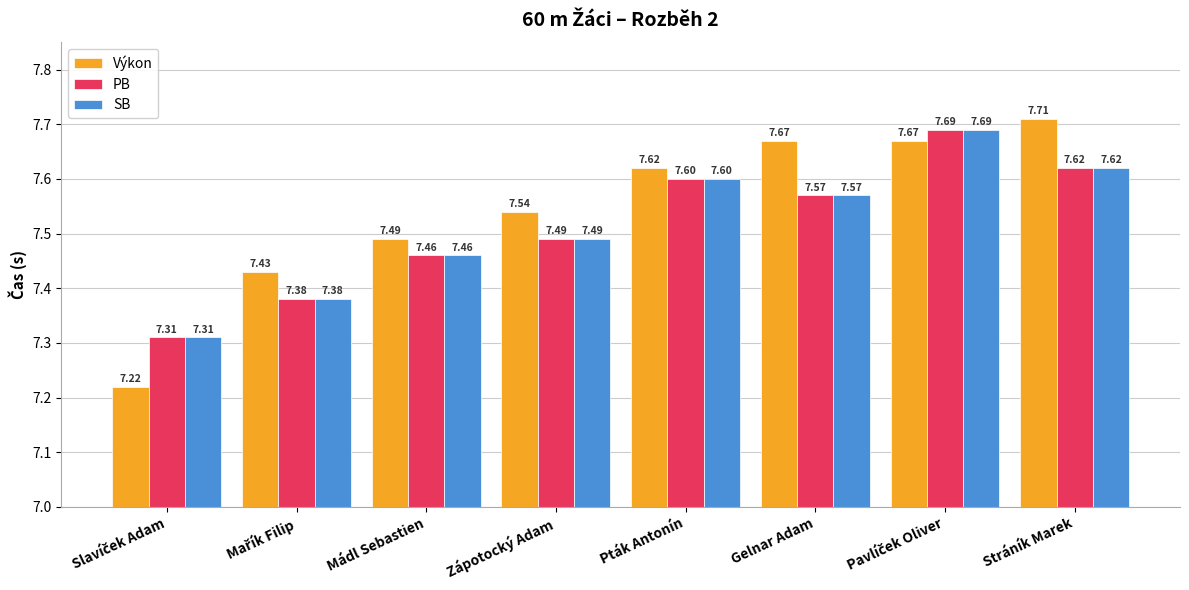

What is the spread (max minus min) of values at Stráník Marek?

0.1